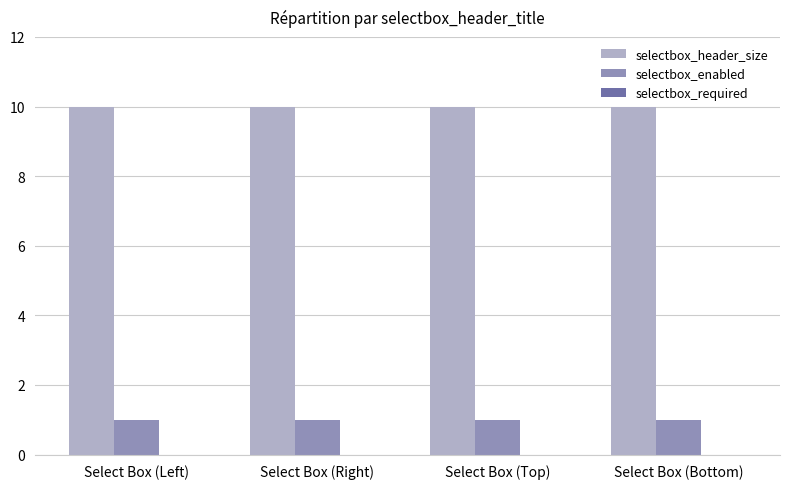

The value of selectbox_enabled at Select Box (Top) is 1. True or false?

True